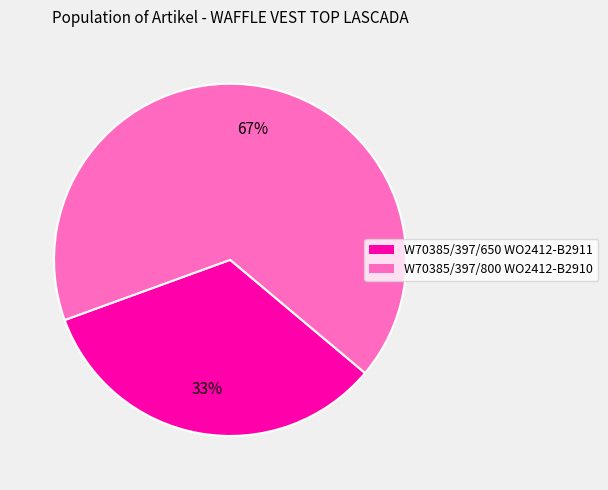

What is the majority slice?

W70385/397/800 WO2412-B2910